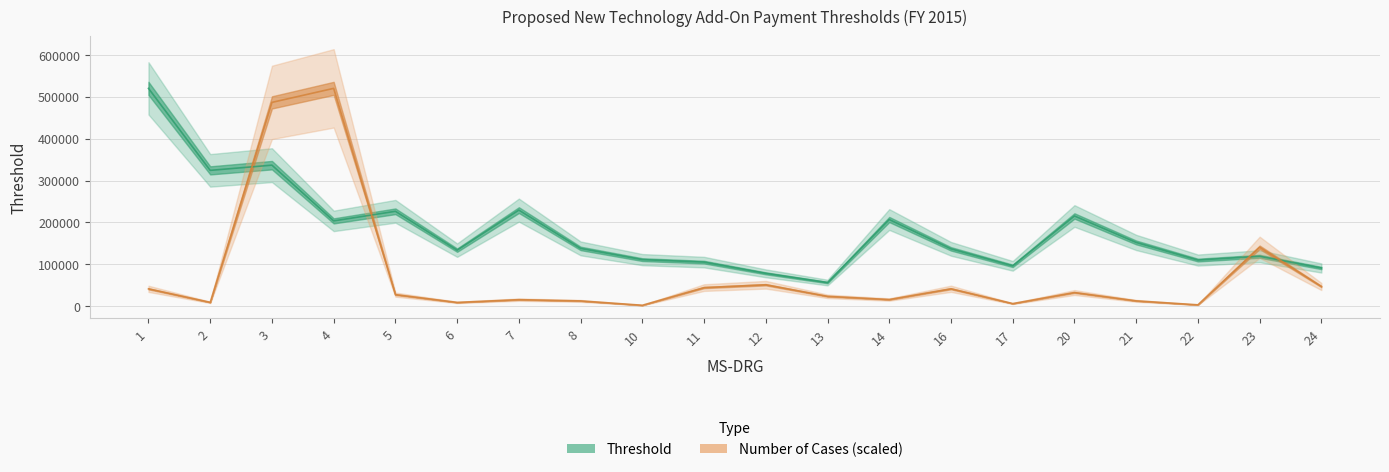

Is it true that Threshold equals 195347.4 at 8?

False